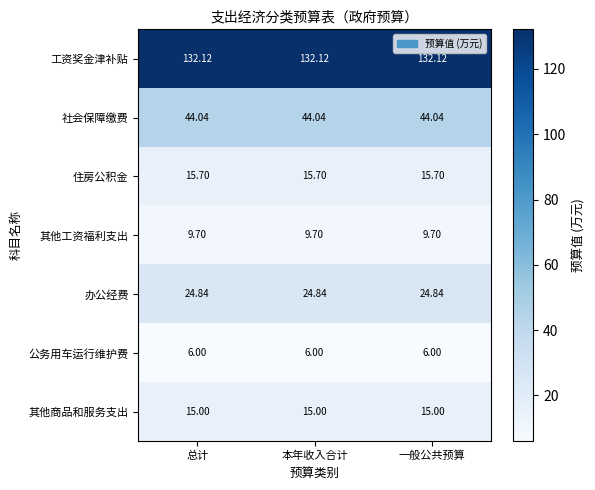

Is the value of 其他工资福利支出 at 总计 greater than the value of 公务用车运行维护费 at 一般公共预算?

Yes